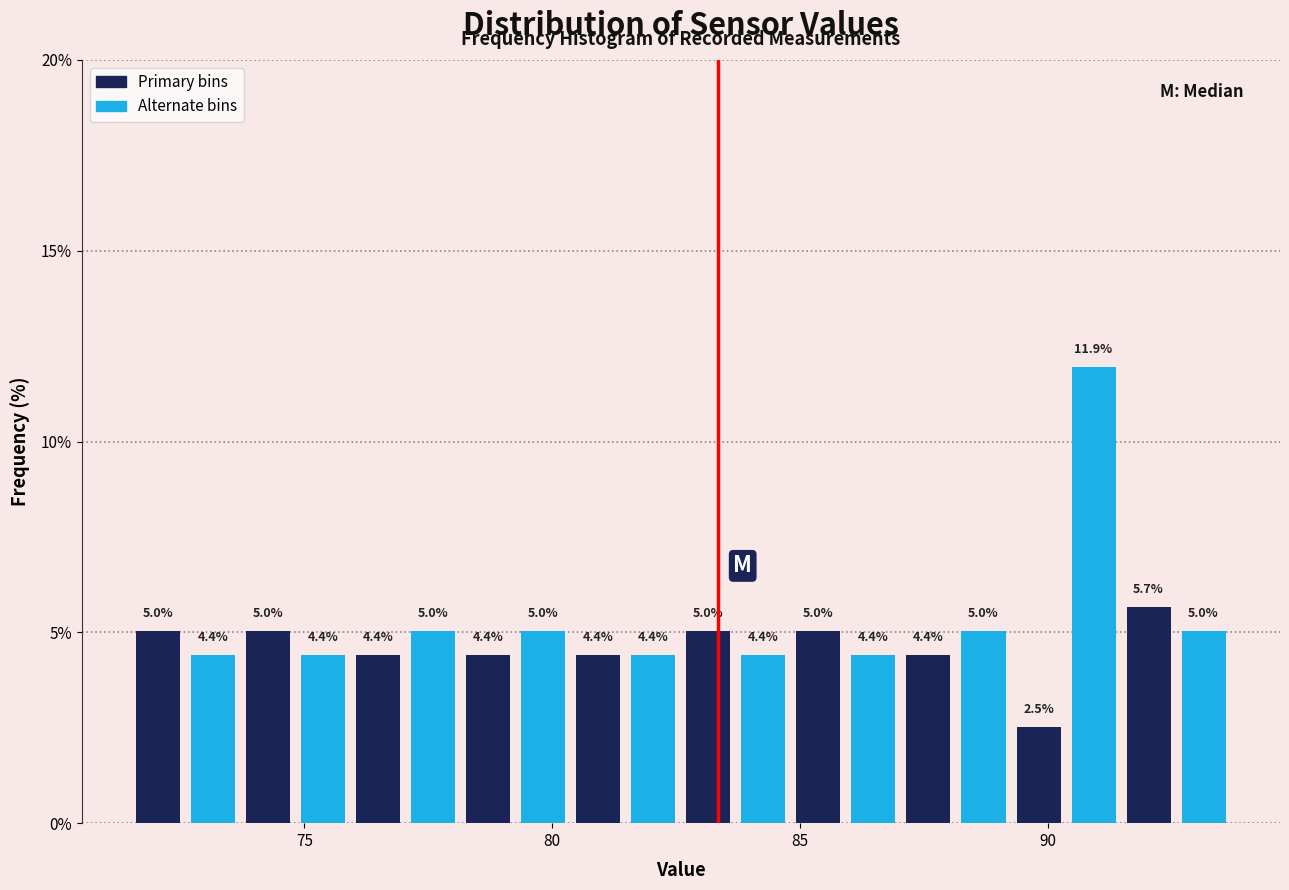

Around what value on the x-axis is the tallest bar? Give the approximate position of its centre, as read against the axis.

91.0